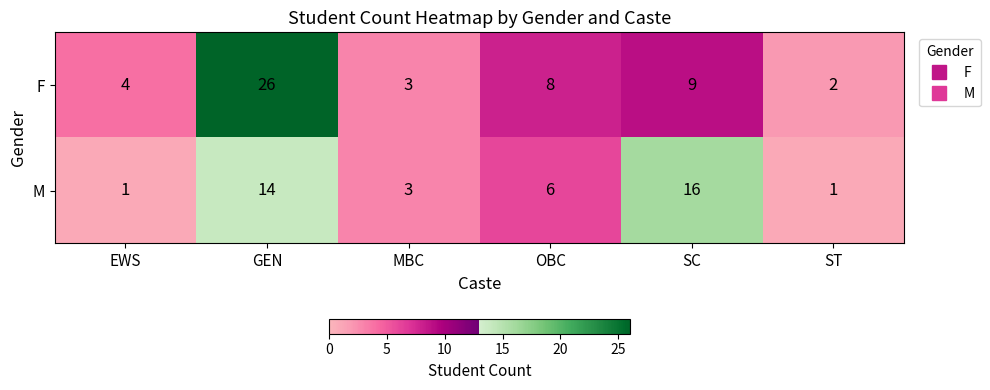

How many data points does each series have?

6